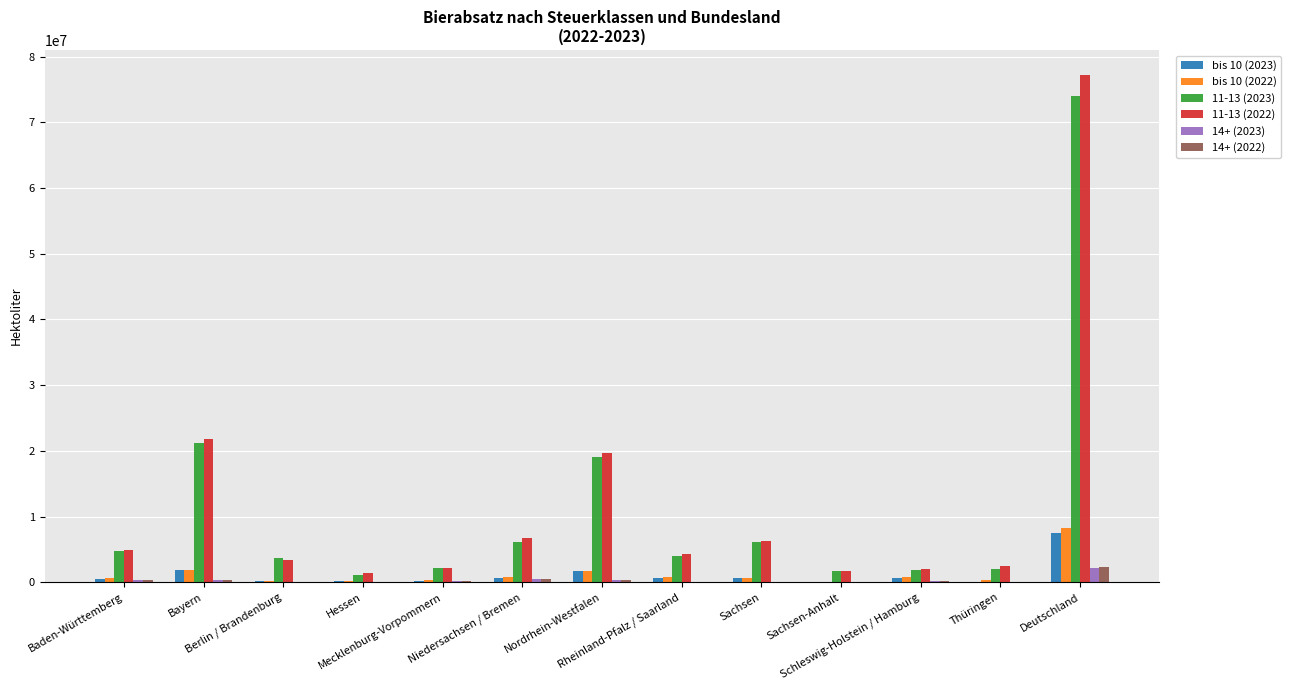

What are all the series names shown in the legend?

bis 10 (2023), bis 10 (2022), 11-13 (2023), 11-13 (2022), 14+ (2023), 14+ (2022)